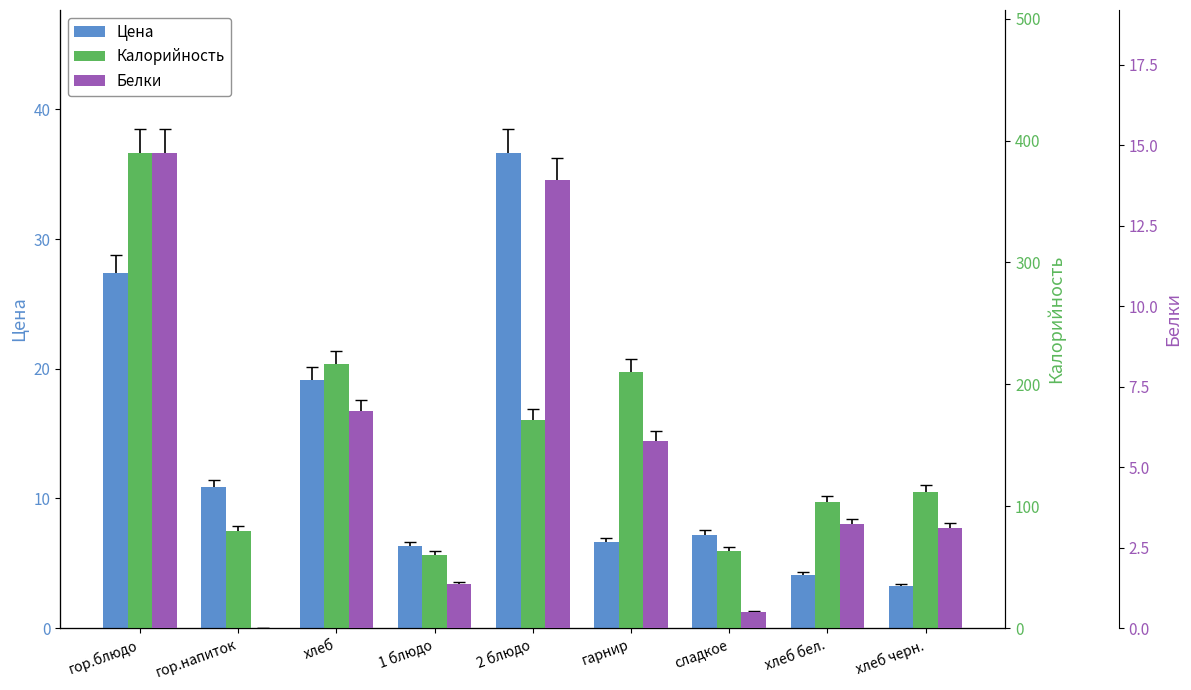

At which category is the sum across all series the highest?

гор.блюдо